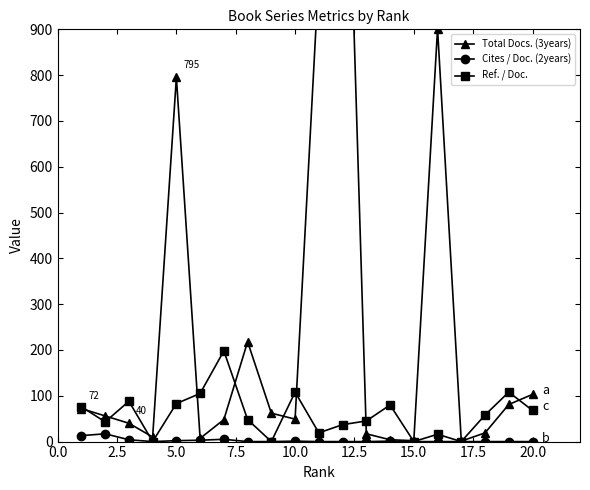

True or false: Cites / Doc. (2years) and Ref. / Doc. intersect in this chart.

False